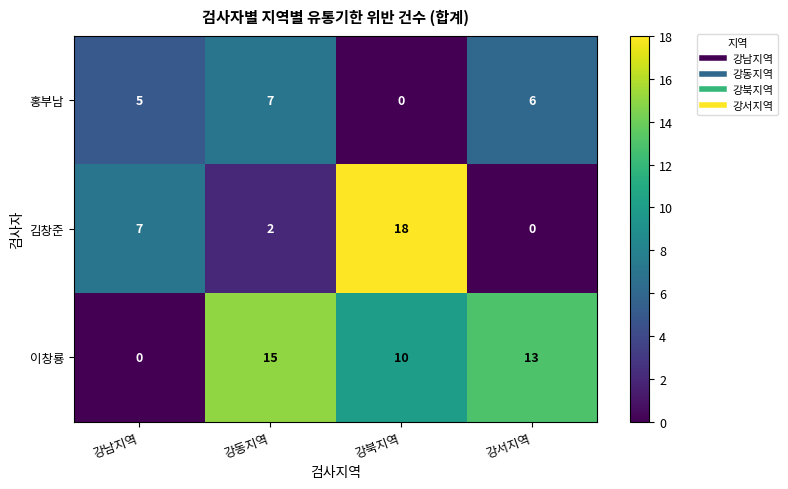

Where is 이창룡 nearest to the value 7?

강북지역